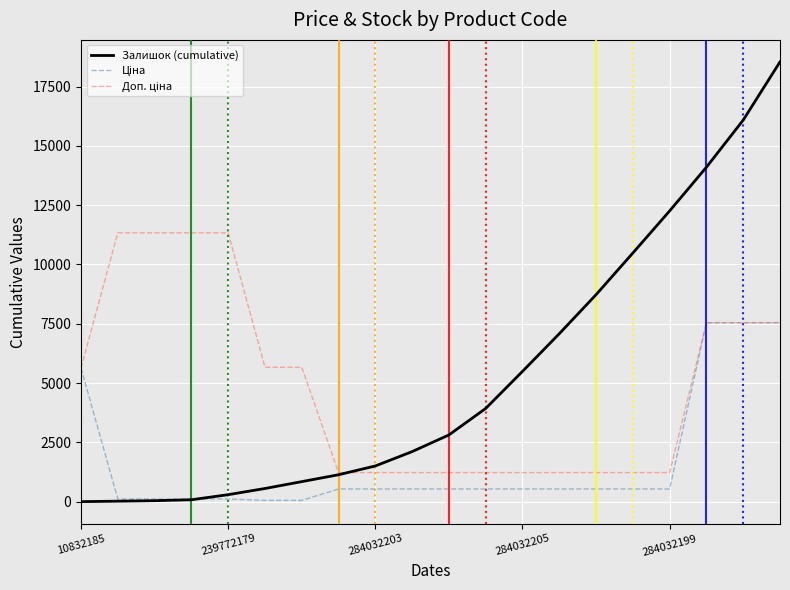

What is the greatest value displayed?

18539.0